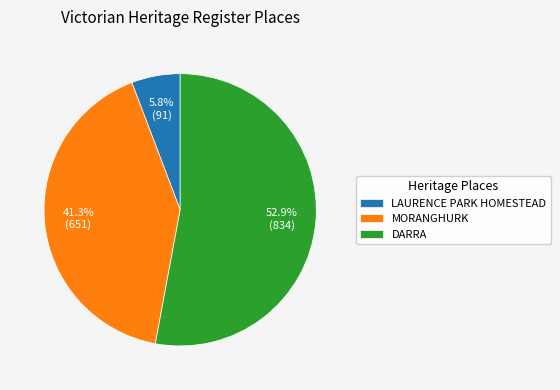

To the nearest percent, what is the difference between the LAURENCE PARK HOMESTEAD and MORANGHURK slice percentages?

36%